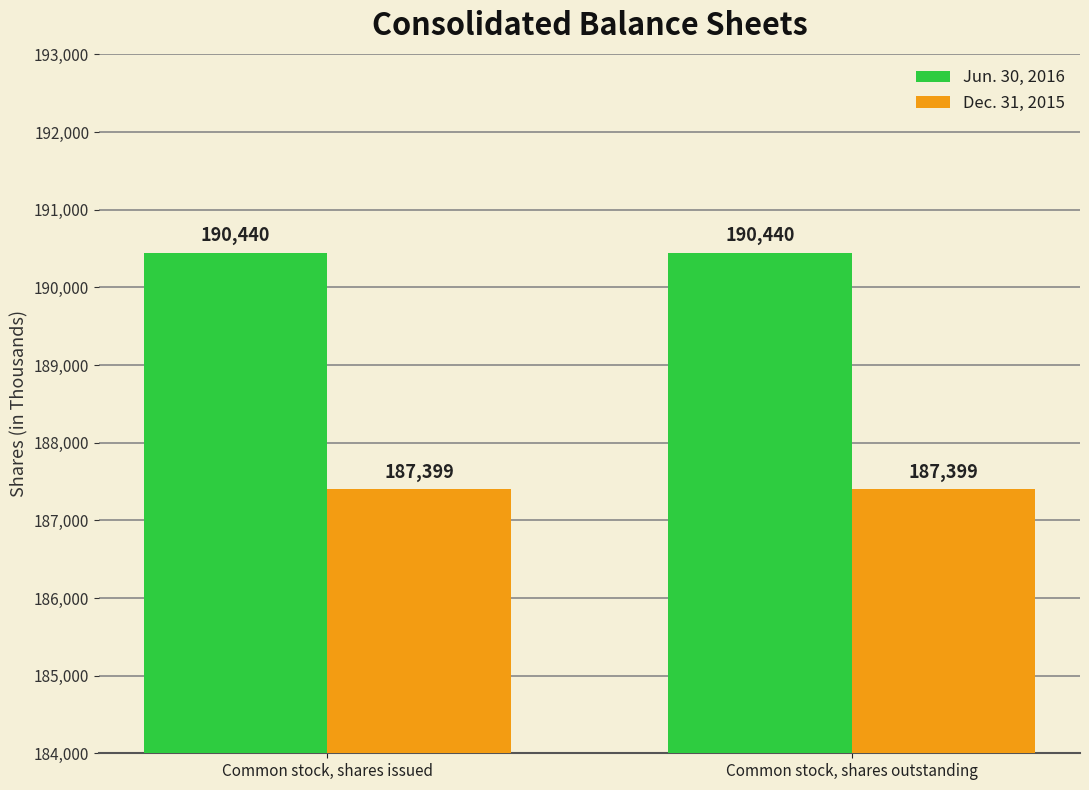

The Dec. 31, 2015 series shows 114965 at Common stock, shares issued. True or false?

False